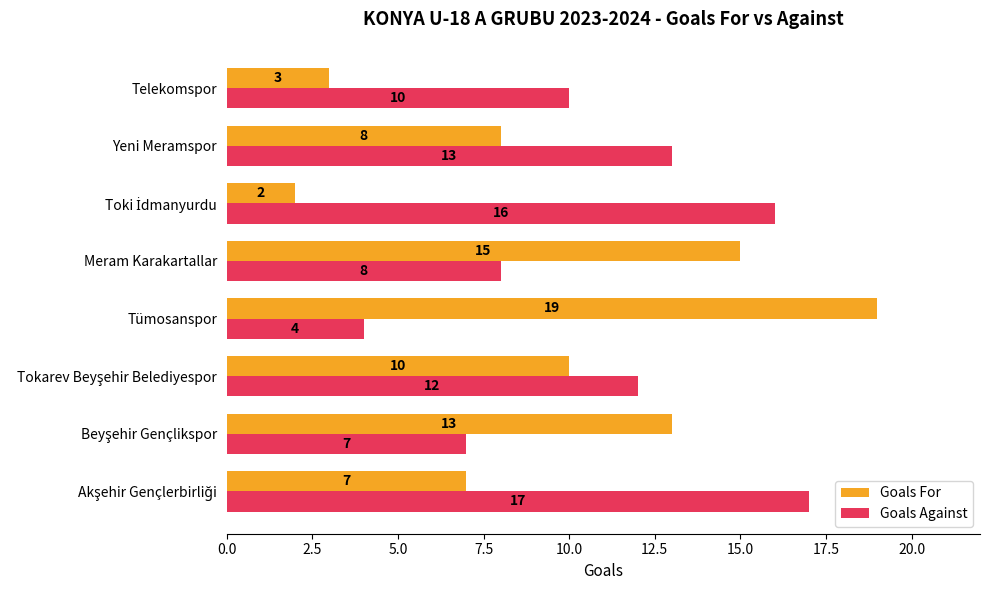

Rank the series by their maximum value, from lowest to highest.

Goals Against, Goals For